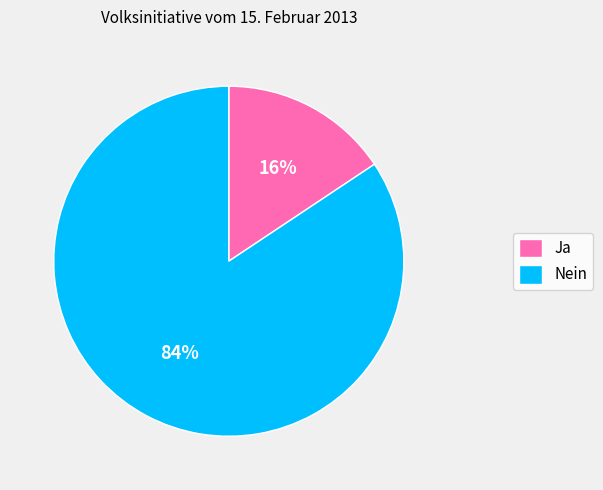

Which slice is the smallest?

Ja